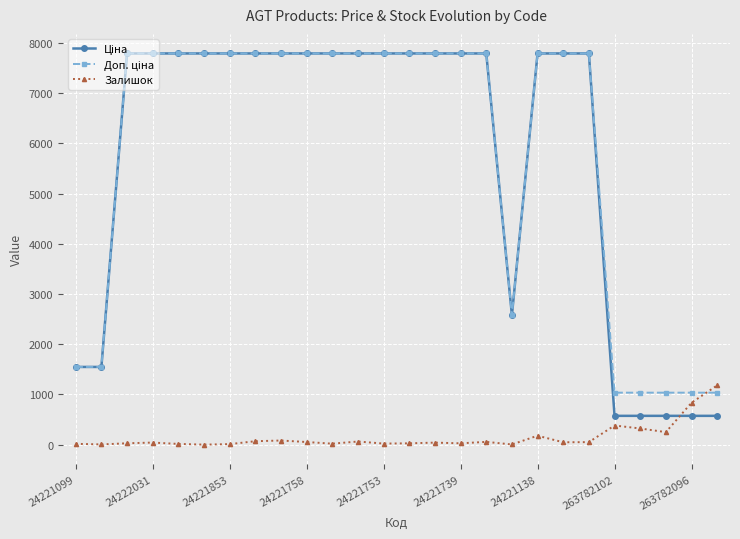

True or false: Залишок has more than 2 interior local peaks.

True